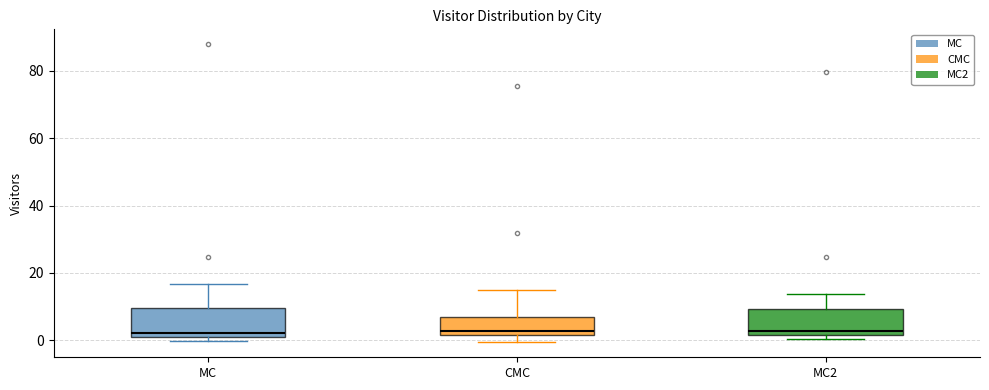

Reading left to right, transcribe this box plot: for each box, give where its median line is, the range the box spans, and where its two whiskers end, as read against the y-axis. The values are not printed on the chart, so give them approximately, as read against the axis.

MC: median 2, box 0 to 10, whiskers 0 (just below the box's lower edge) to 16
CMC: median 2 (just above the box's lower edge), box 2 to 6, whiskers 0 to 14
MC2: median 2 (just above the box's lower edge), box 2 to 10, whiskers 0 to 14